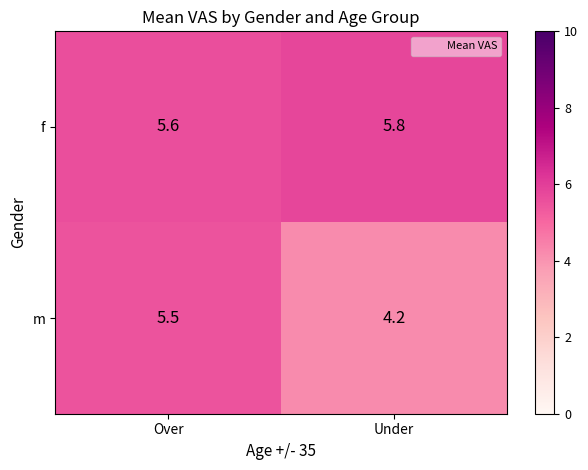

Which series has the largest range (max minus min)?

m